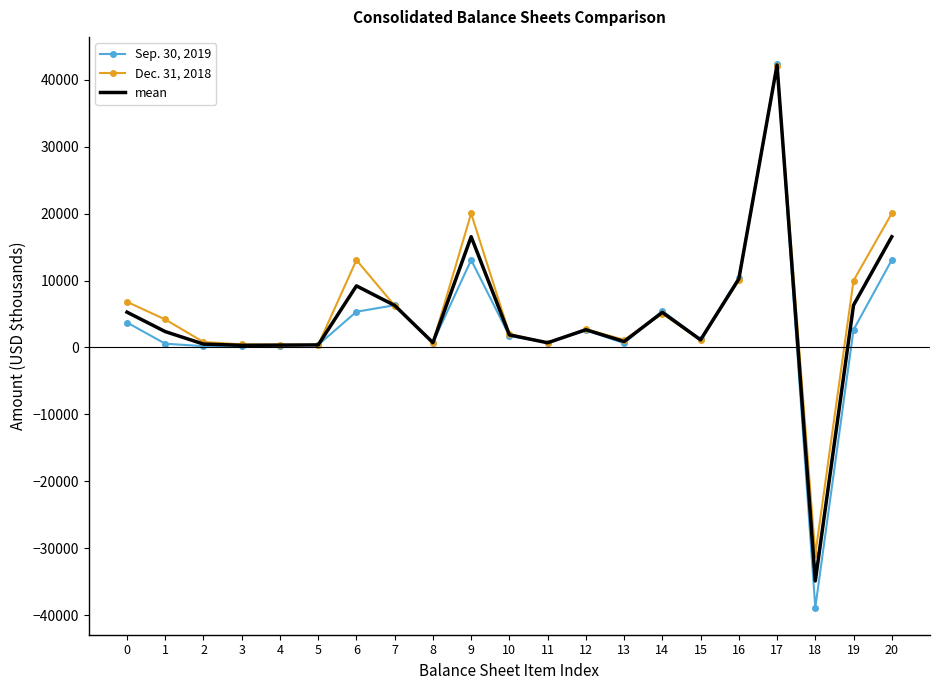

Between 9 and 12, which series saw the biggest shift?

Dec. 31, 2018